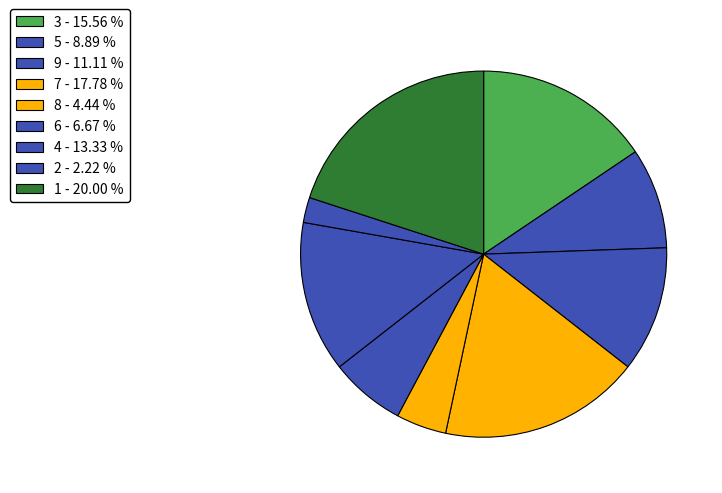

How many segments does this pie chart have?

9